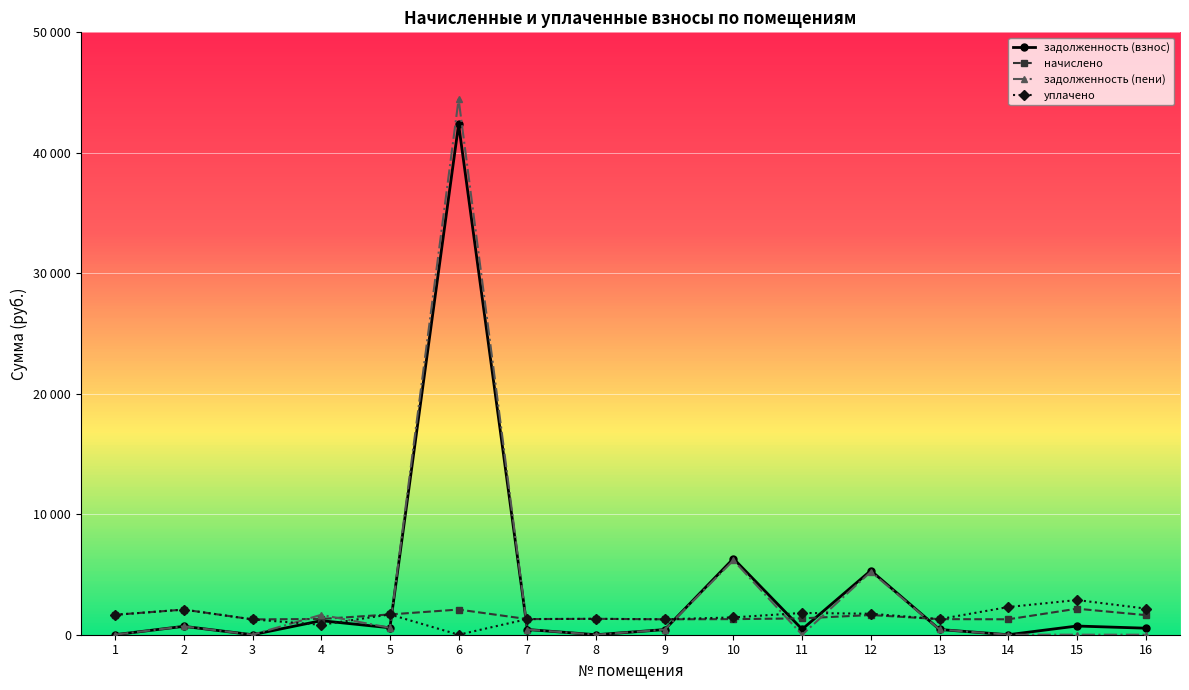

Between which two adjacent categories do начислено and задолженность (пени) first intersect?

3 and 4